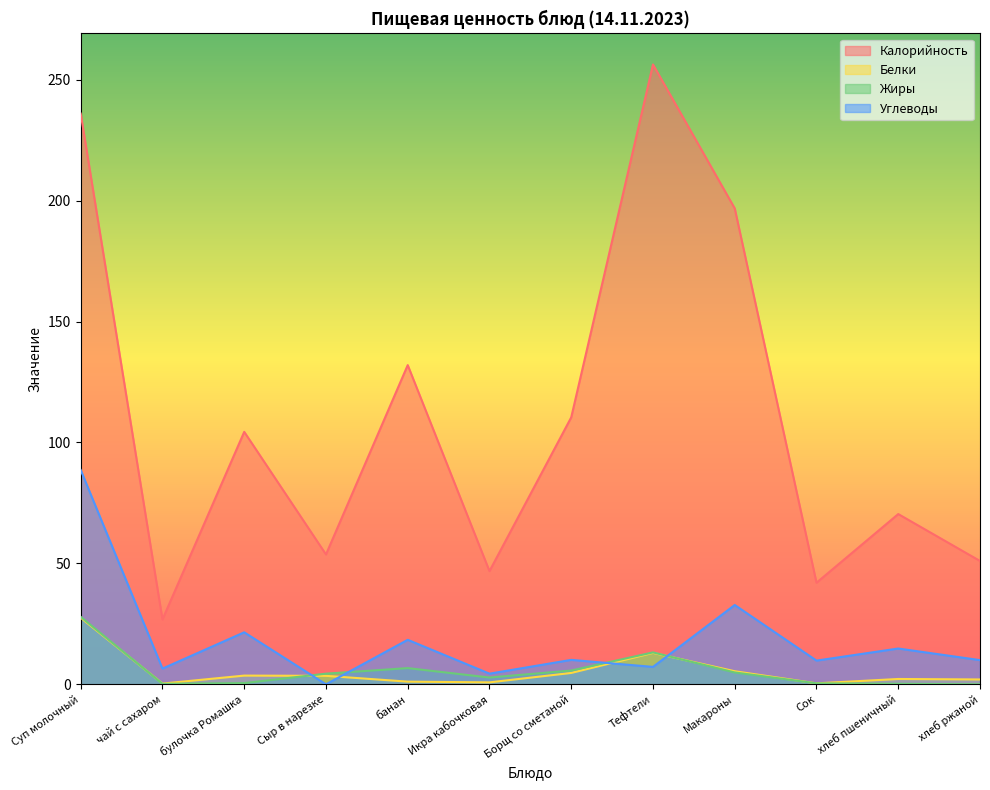

True or false: Белки and Калорийность intersect in this chart.

False